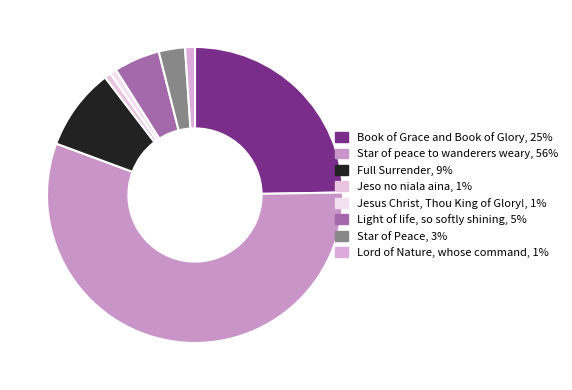

Is Book of Grace and Book of Glory the majority of the pie?

No